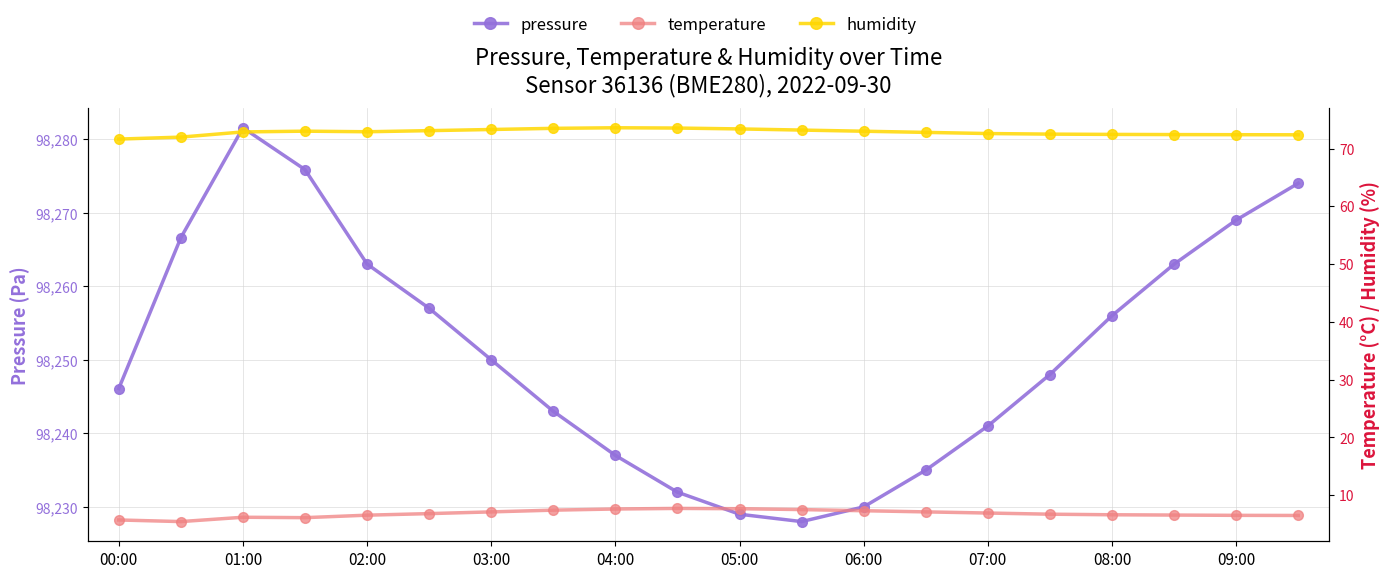

Rank the series by their maximum value, from lowest to highest.

temperature, humidity, pressure